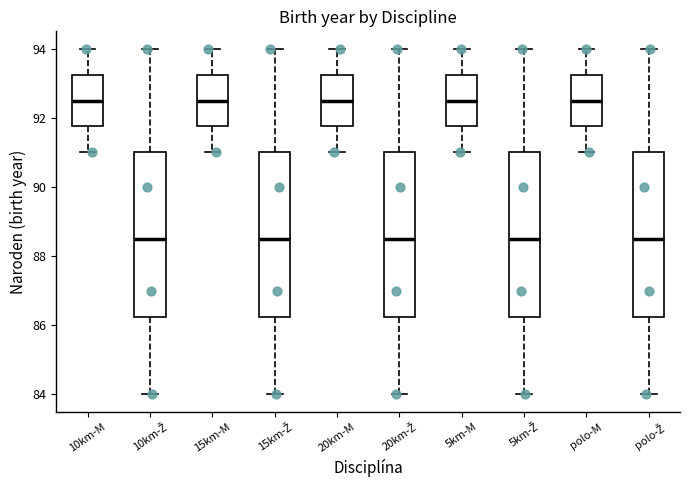

Reading left to right, read every box against the y-axis: the position of its median line, the range the box covers, and the ends of its whiskers. The values are not printed on the chart, so give them approximately, as read against the axis.

10km-M: median 92.6, box 91.8 to 93.2, whiskers 91.0 to 94.0
10km-Ž: median 88.6, box 86.2 to 91.0, whiskers 84.0 to 94.0
15km-M: median 92.6, box 91.8 to 93.2, whiskers 91.0 to 94.0
15km-Ž: median 88.6, box 86.2 to 91.0, whiskers 84.0 to 94.0
20km-M: median 92.6, box 91.8 to 93.2, whiskers 91.0 to 94.0
20km-Ž: median 88.6, box 86.2 to 91.0, whiskers 84.0 to 94.0
5km-M: median 92.6, box 91.8 to 93.2, whiskers 91.0 to 94.0
5km-Ž: median 88.6, box 86.2 to 91.0, whiskers 84.0 to 94.0
polo-M: median 92.6, box 91.8 to 93.2, whiskers 91.0 to 94.0
polo-Ž: median 88.6, box 86.2 to 91.0, whiskers 84.0 to 94.0